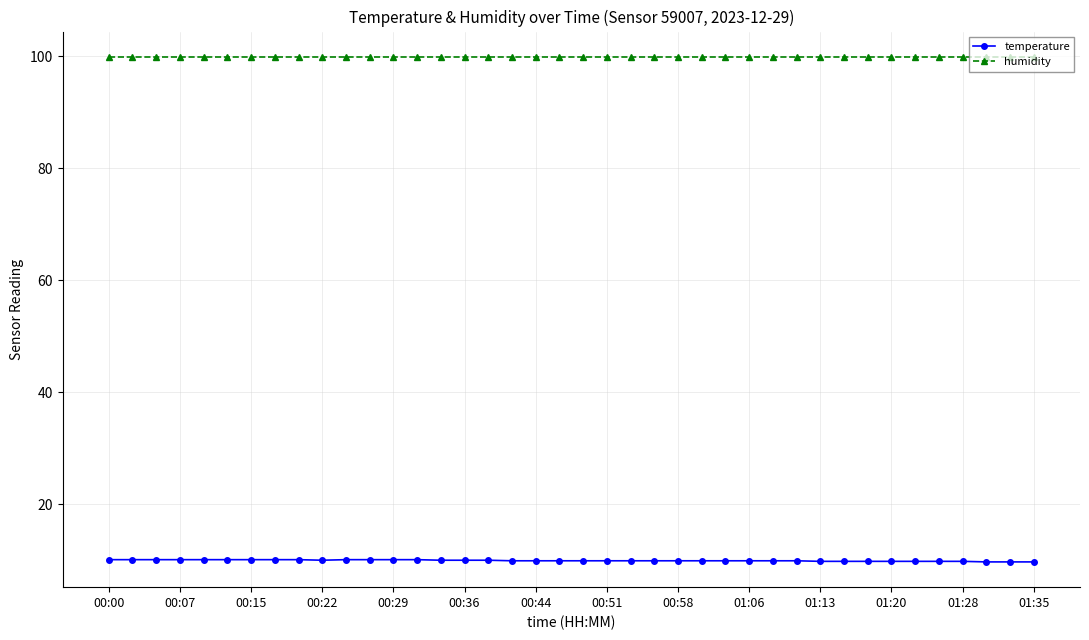

What is the difference between the maximum and minimum values in the temperature series?

0.4